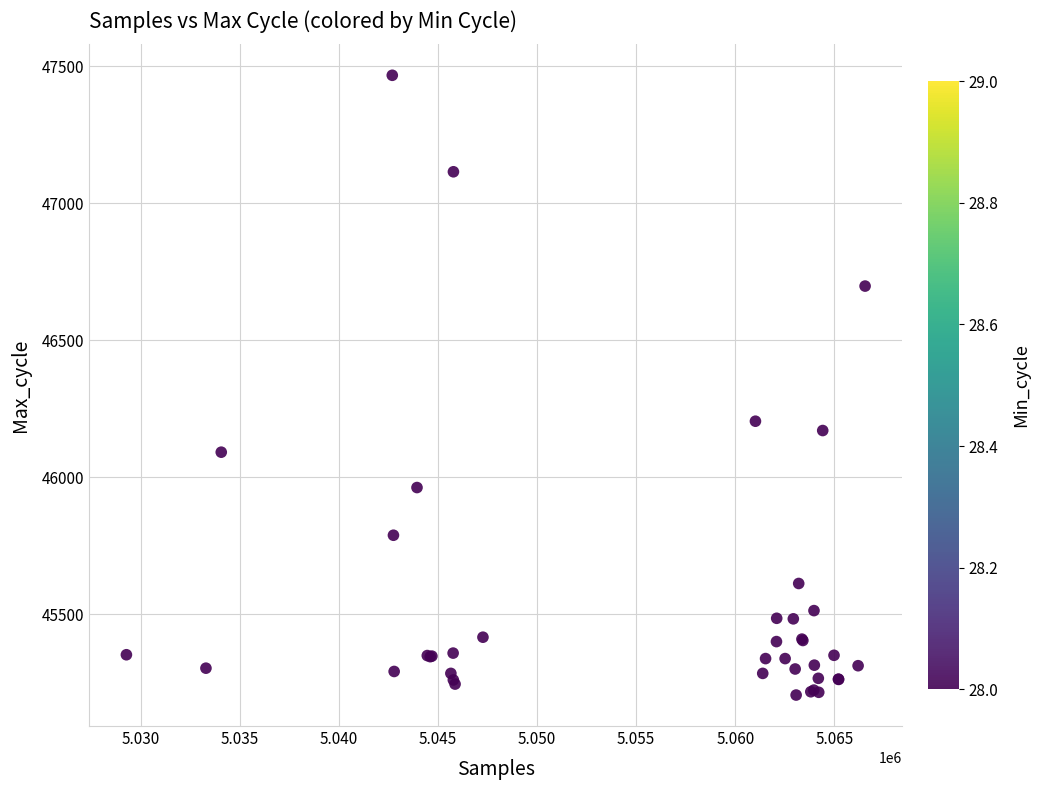

What Y value in the scatter plot is closest to 46336?

46205